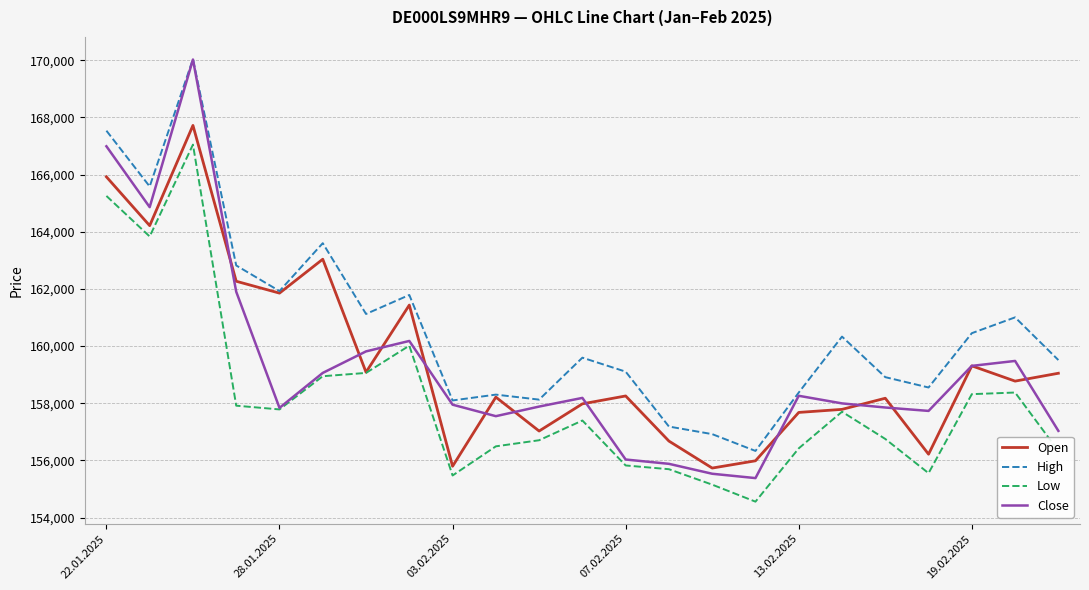

Which series has the largest total across all categories?

High